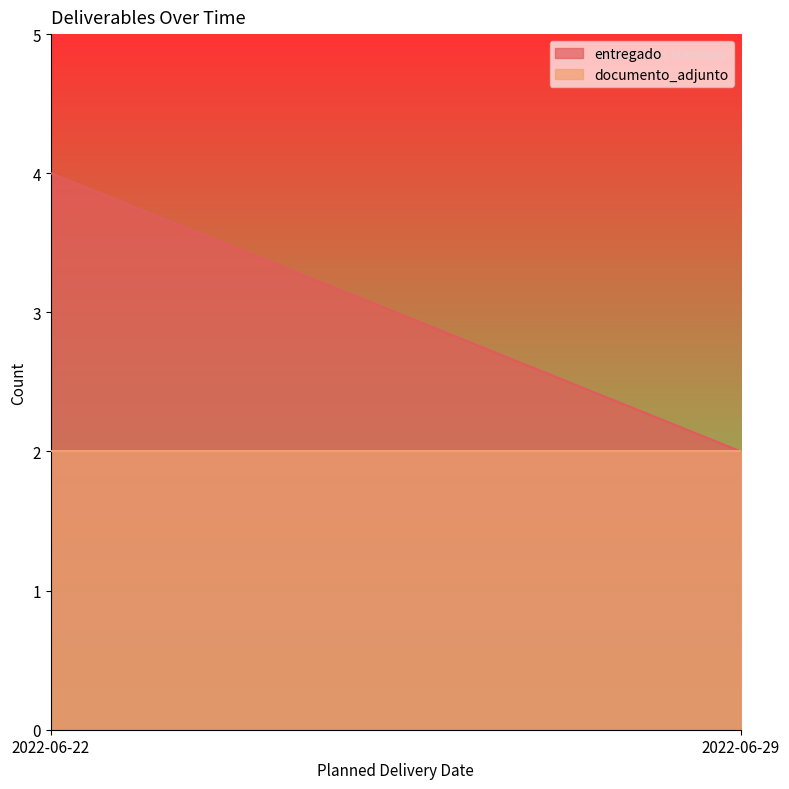

At which category does the chart reach its minimum across all series?

2022-06-22